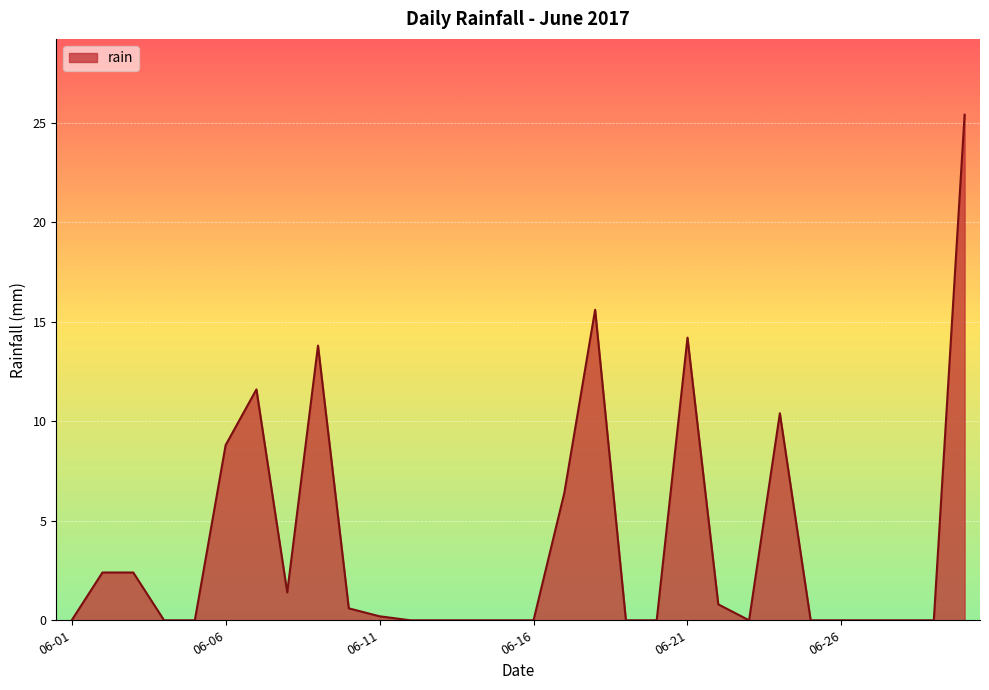

How many categories are shown in the chart?

30